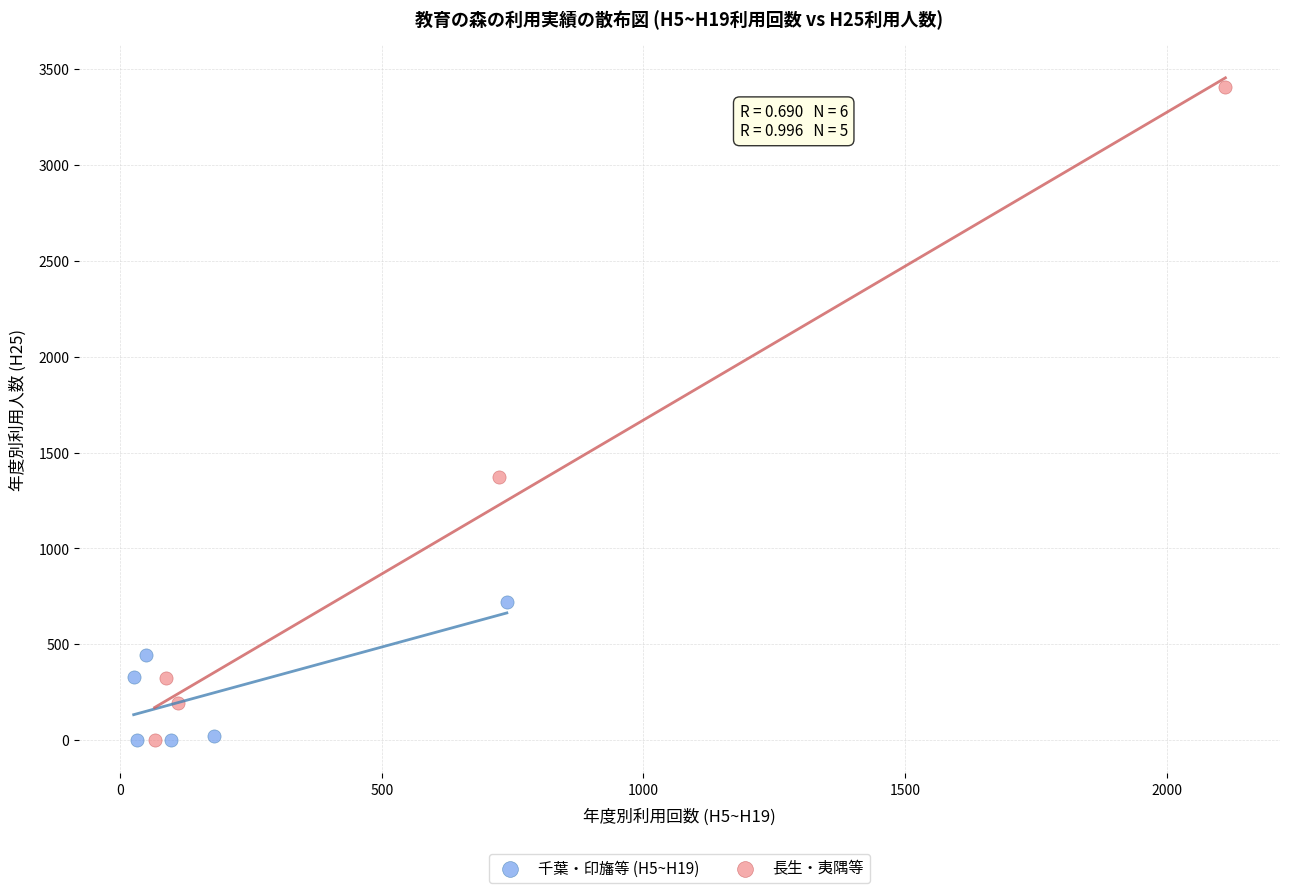

Which series contains the highest Y value?

長生・夷隅等